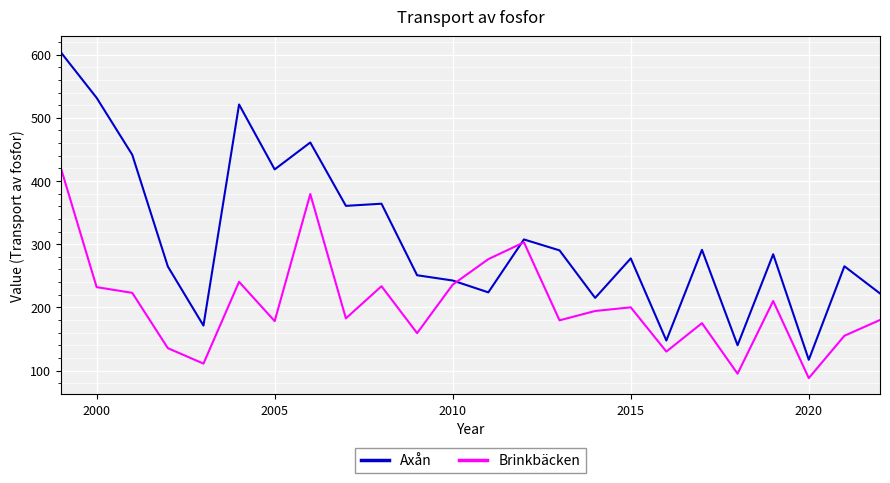

What is the greatest value displayed?

603.2